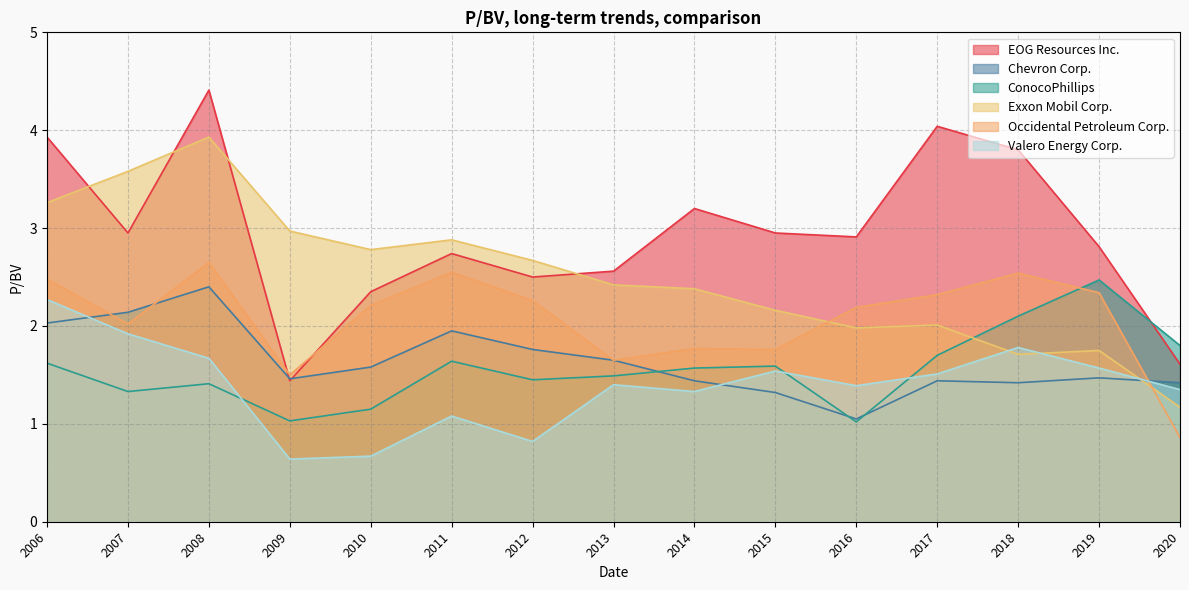

What is the difference between the second highest and second lowest values in the Valero Energy Corp. series?

1.2